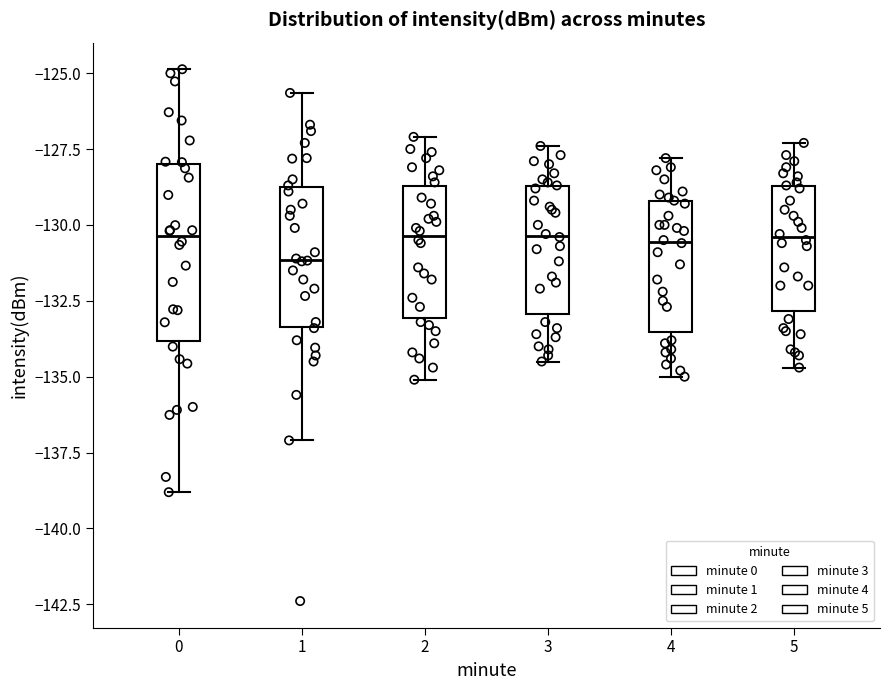

Reading left to right, read every box against the y-axis: the position of its median line, the range the box covers, and the ends of its whiskers. The values are not printed on the chart, so give them approximately, as read against the axis.

0: median -130.5, box -134.0 to -128.0, whiskers -139.0 to -125.0
1: median -131.0, box -133.5 to -128.5, whiskers -137.0 to -125.5
2: median -130.5, box -133.0 to -128.5, whiskers -135.0 to -127.0
3: median -130.5, box -133.0 to -128.5, whiskers -134.5 to -127.5
4: median -130.5, box -133.5 to -129.0, whiskers -135.0 to -128.0
5: median -130.5, box -133.0 to -128.5, whiskers -134.5 to -127.5